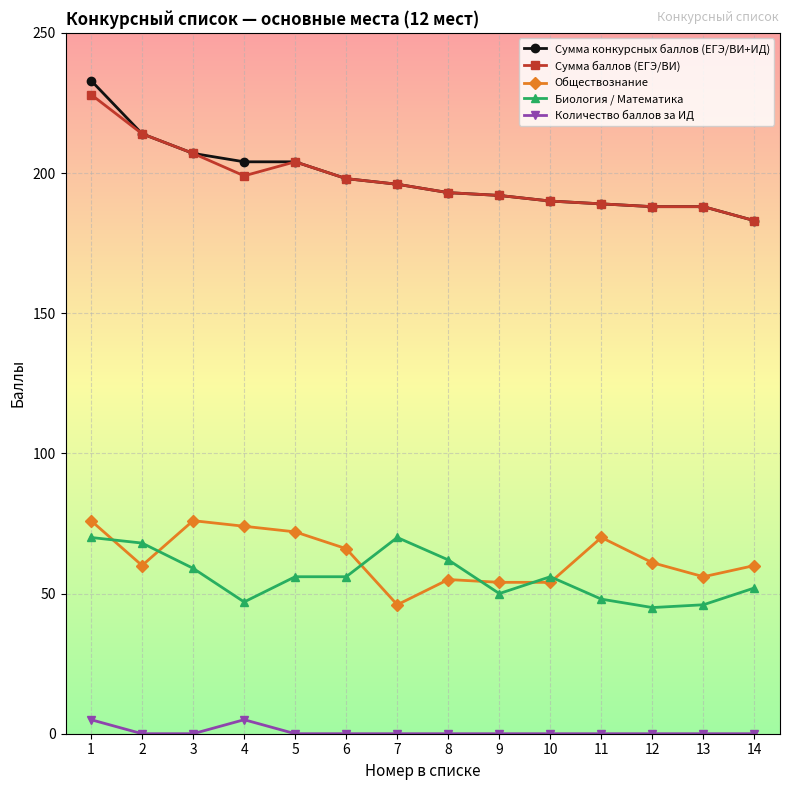

At how many categories does at least one series exceed 110?

14